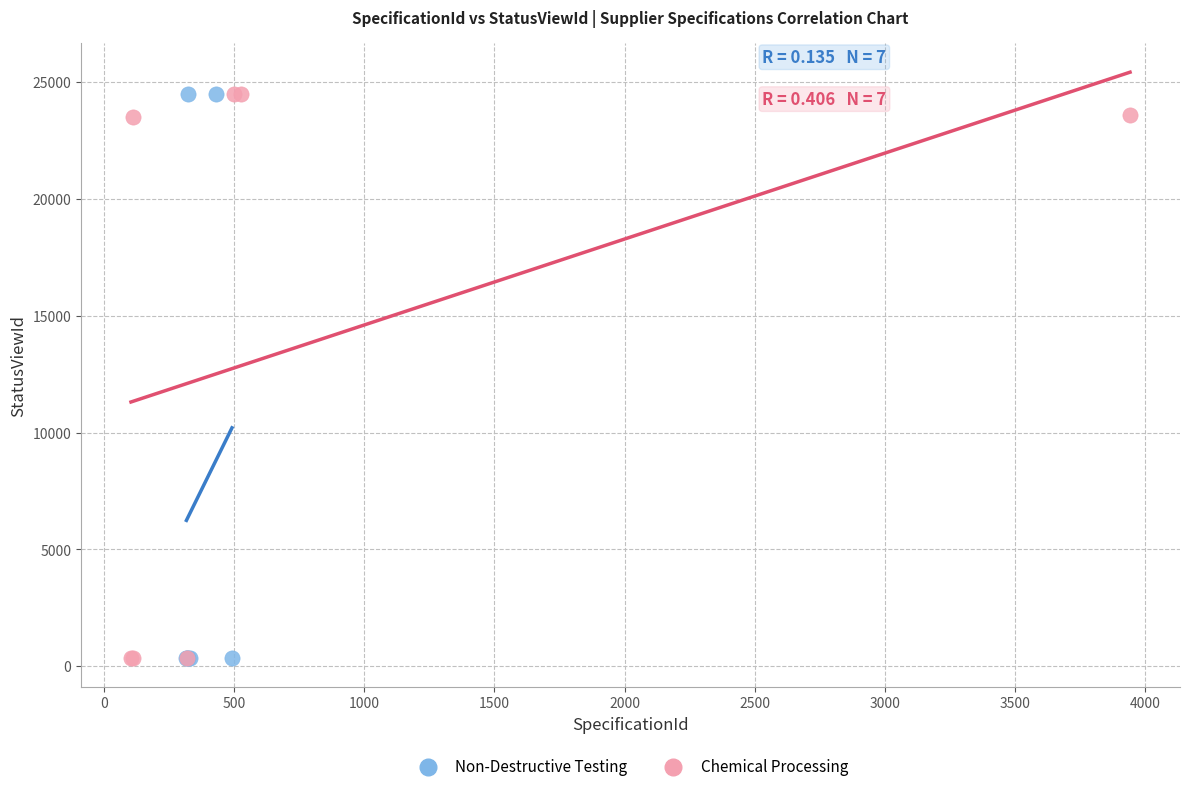

What are all the series names shown in the legend?

Non-Destructive Testing, Chemical Processing